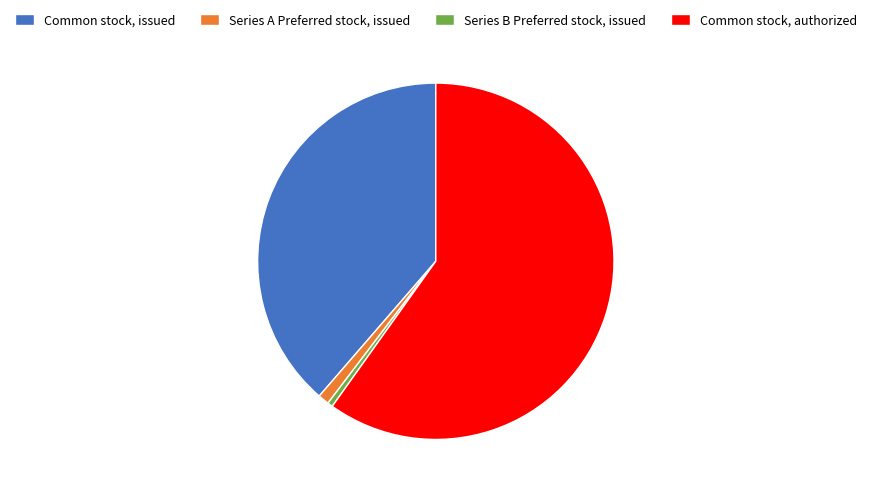

Do Common stock, issued and Series A Preferred stock, issued together represent more than half of the pie?

No